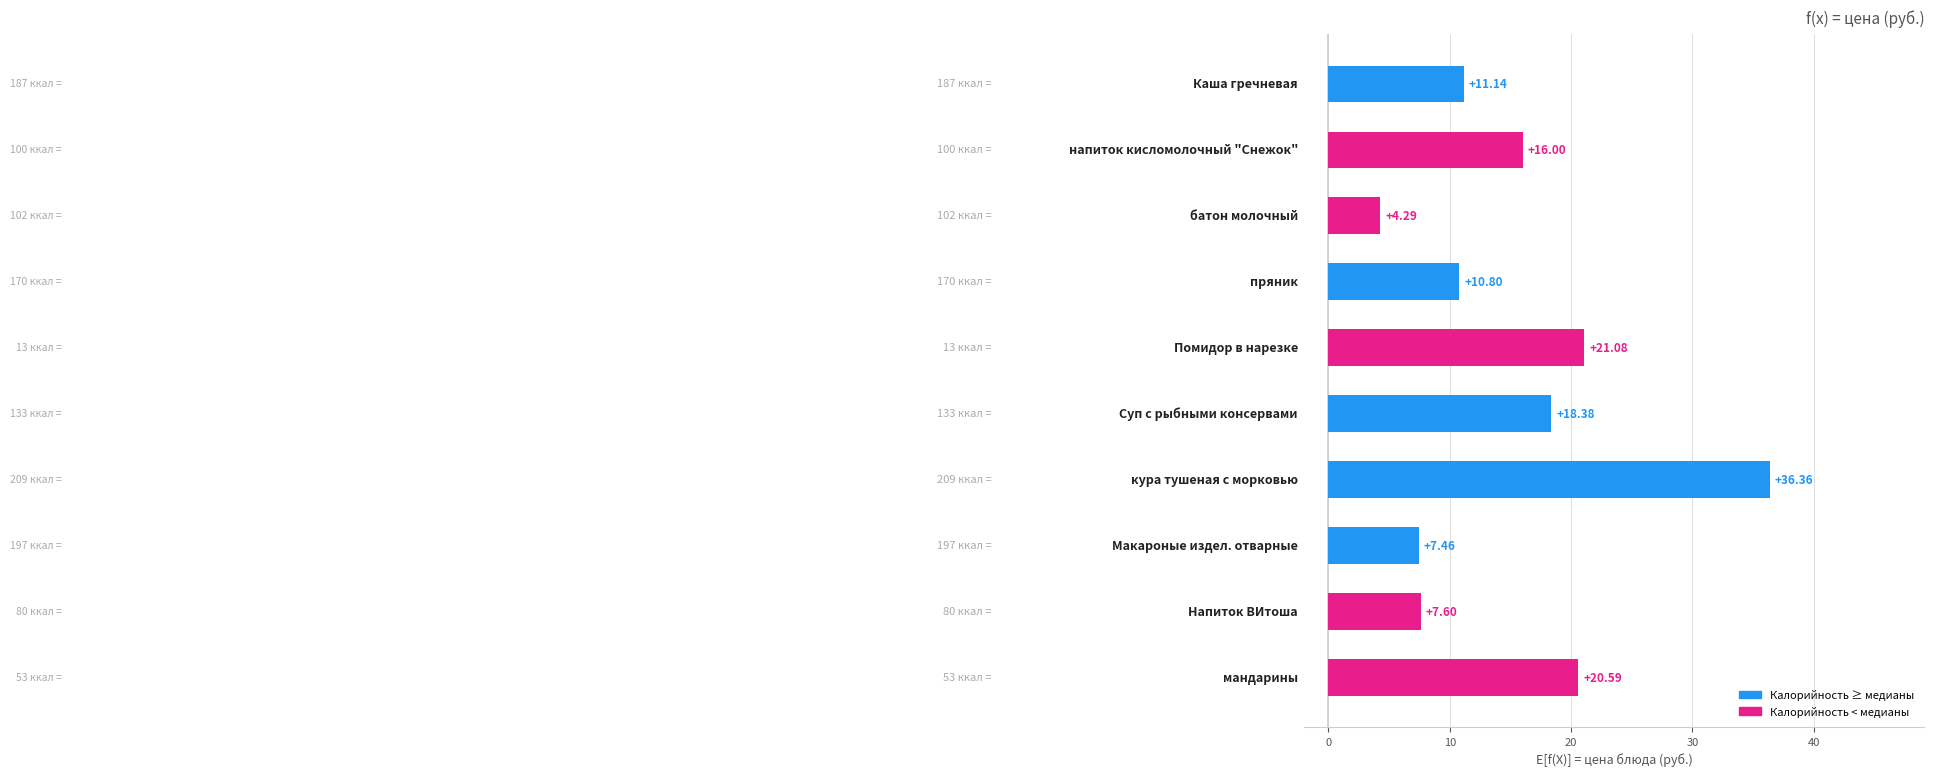

What is the average value?

15.4